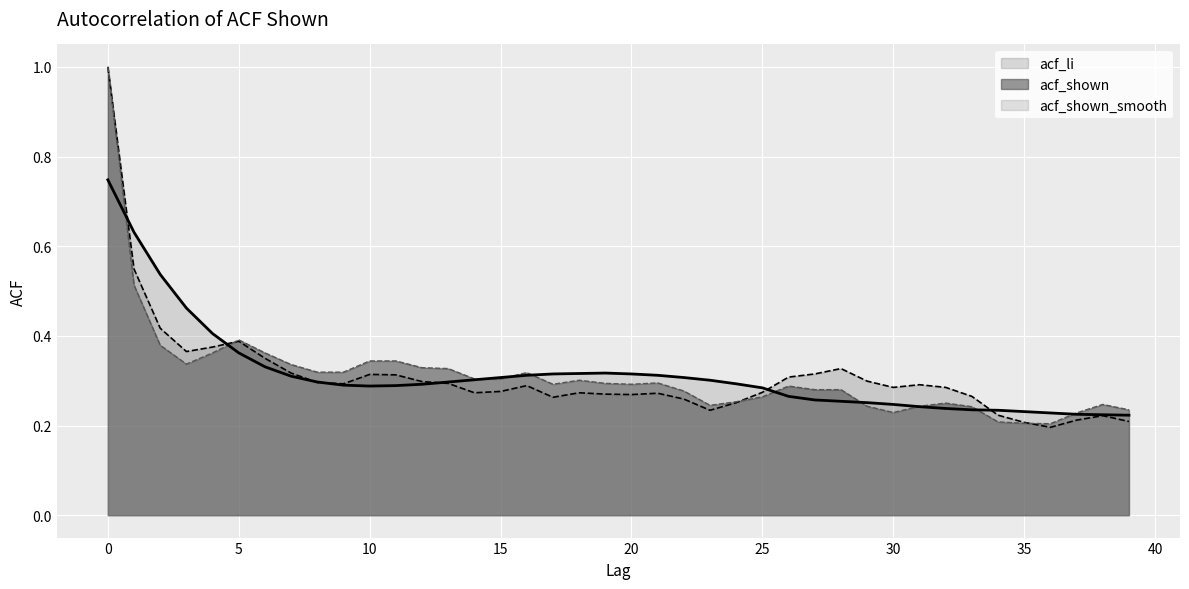

Rank the series by their maximum value, from highest to lowest.

acf_li, acf_shown, acf_shown_smooth